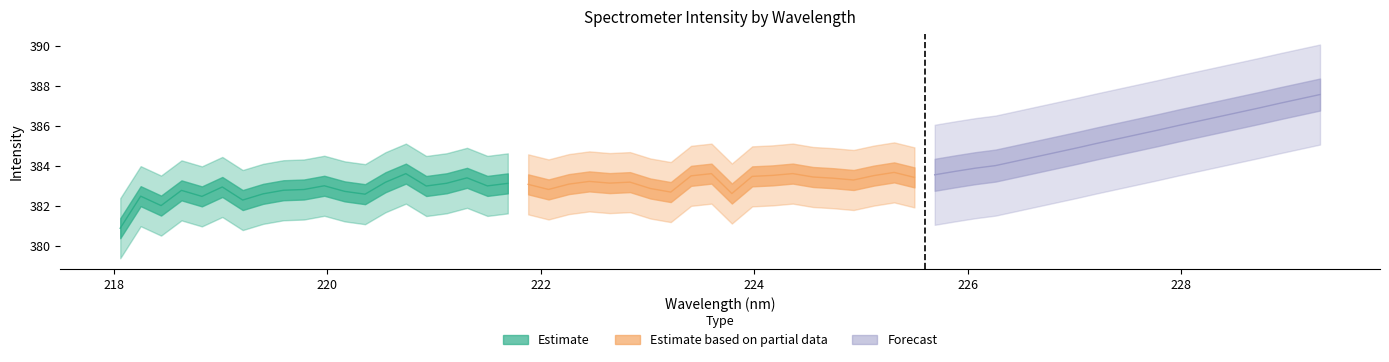

What is the difference between the second highest and minimum values in the Estimate series?

2.5